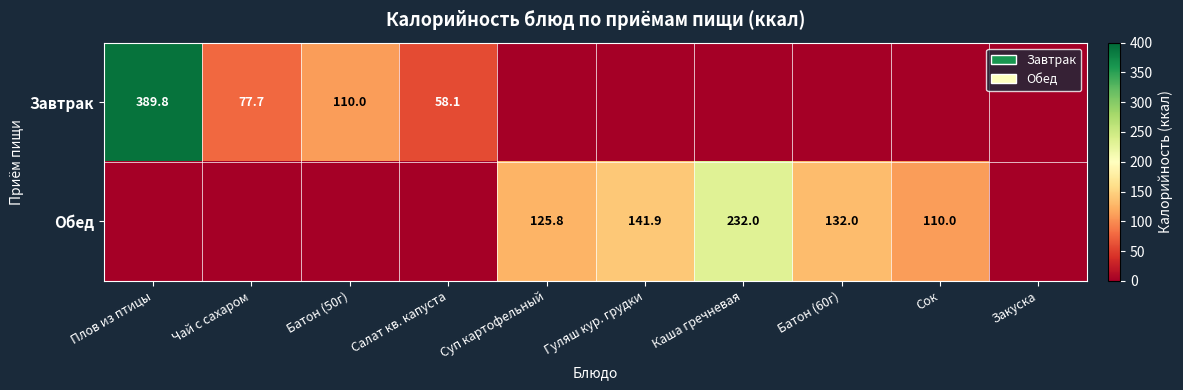

True or false: Обед has a value of 190.2 at Гуляш кур. грудки.

False